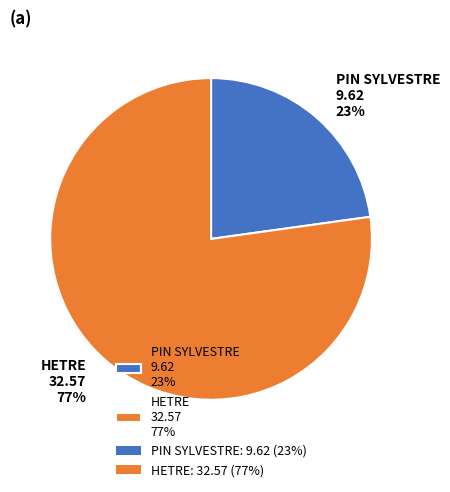

Is it true that PIN SYLVESTRE is 31% of the pie?

False